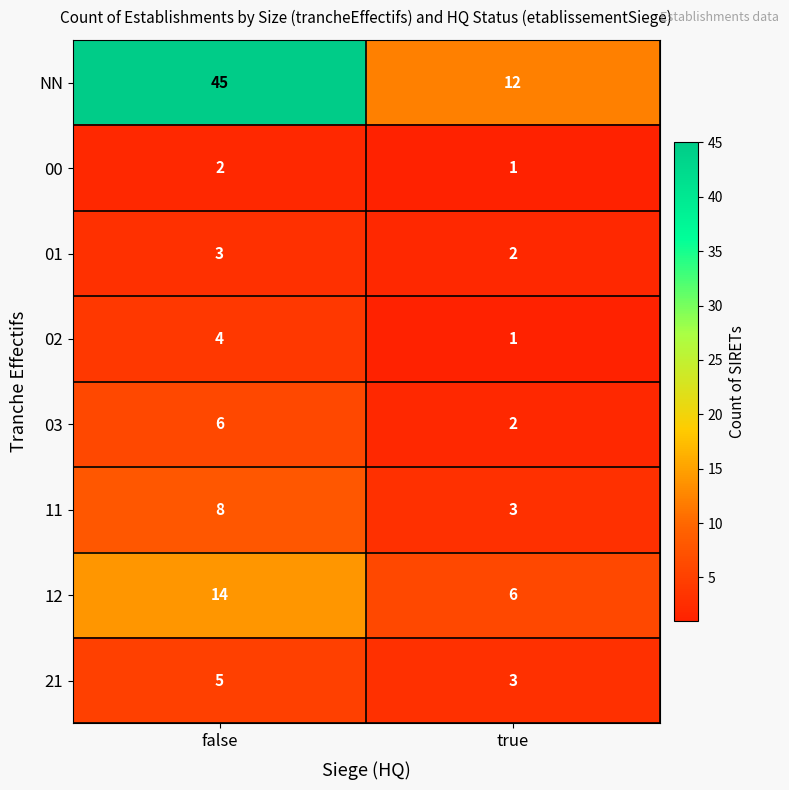

What is the sum of the 00 values at false and true?

3